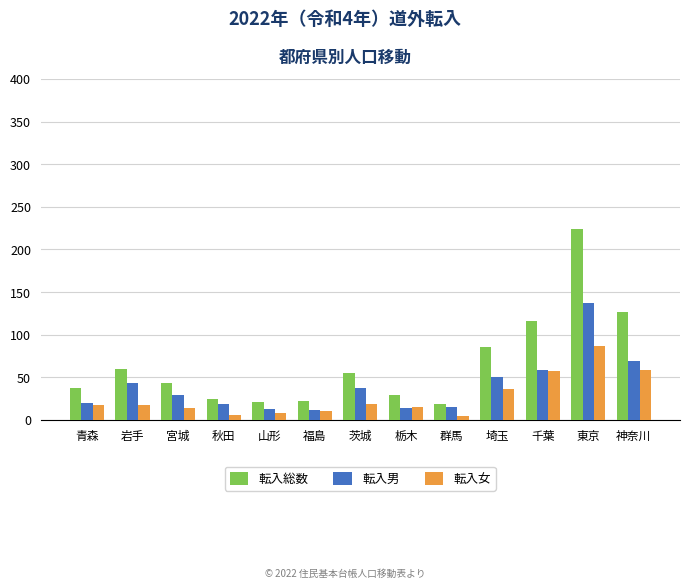

What is the sum of all 転入男 values?

517